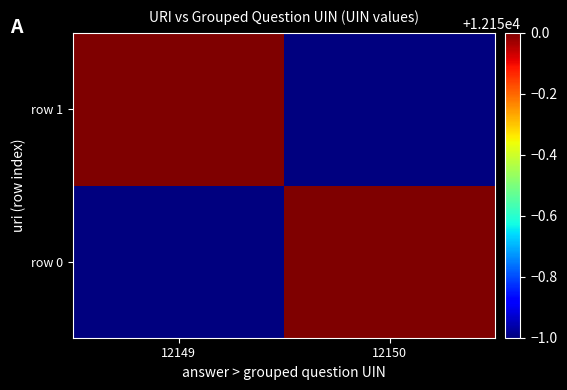

Which series has the largest total across all categories?

row 0